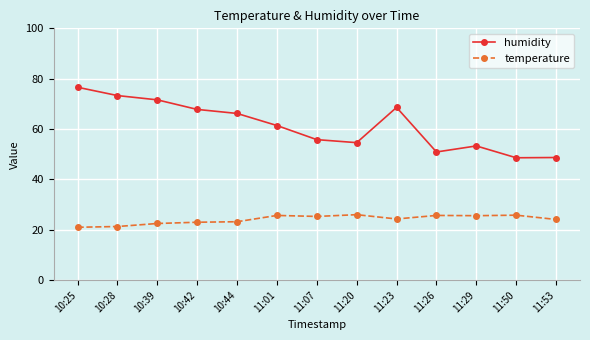

Is the value of temperature at 10:25 greater than the value of humidity at 10:42?

No